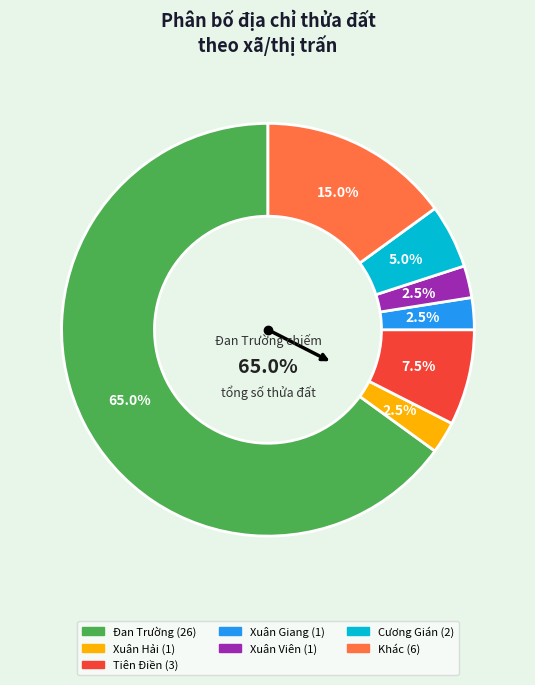

To the nearest percent, what is the average slice percentage?

14%